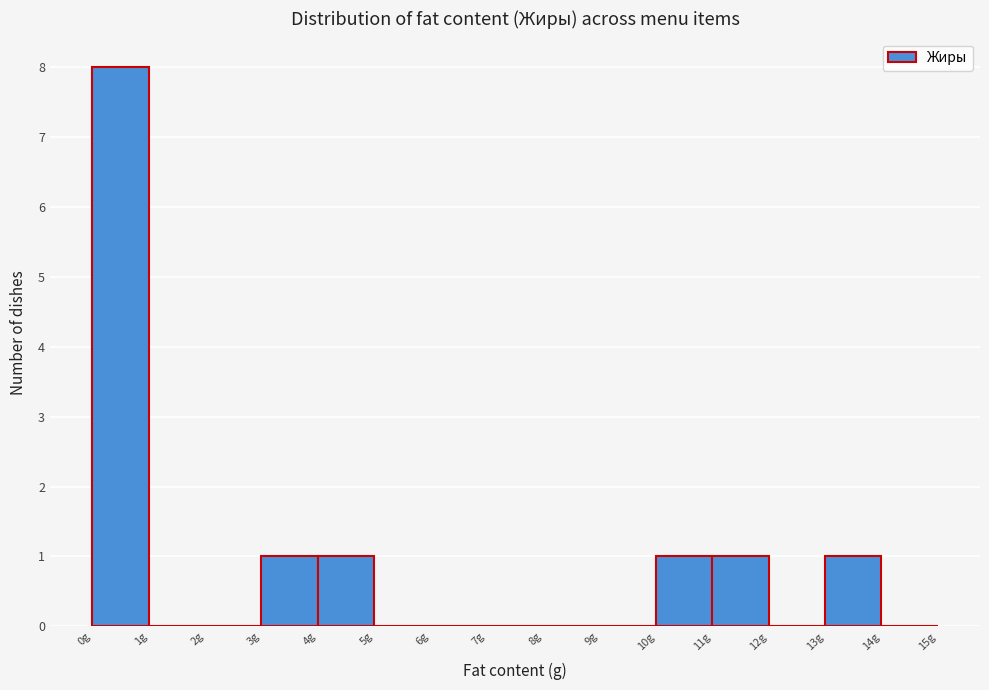

Reading left to right, transcribe this chart: for each bar, give the range it covers on the x-axis and its height. The values are not printed on the chart, so give them approximately, as read against the axis.

0 to 1: 8
1 to 2: 0
2 to 3: 0
3 to 4: 1
4 to 5: 1
5 to 6: 0
6 to 7: 0
7 to 8: 0
8 to 9: 0
9 to 10: 0
10 to 11: 1
11 to 12: 1
12 to 13: 0
13 to 14: 1
14 to 15: 0